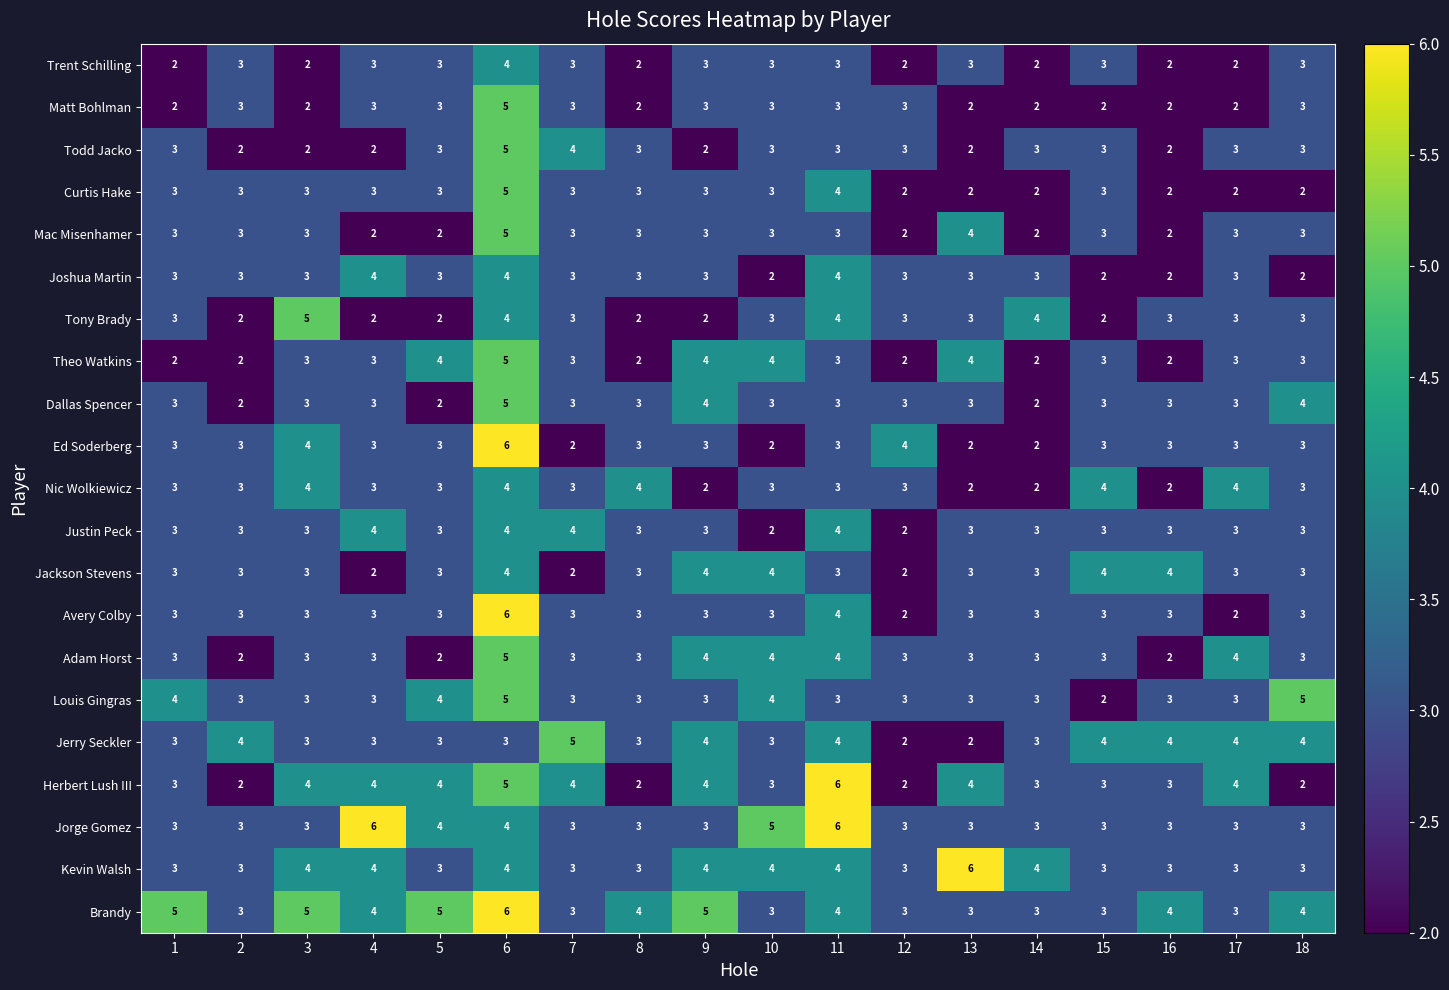

What is the highest value of the Mac Misenhamer series?

5